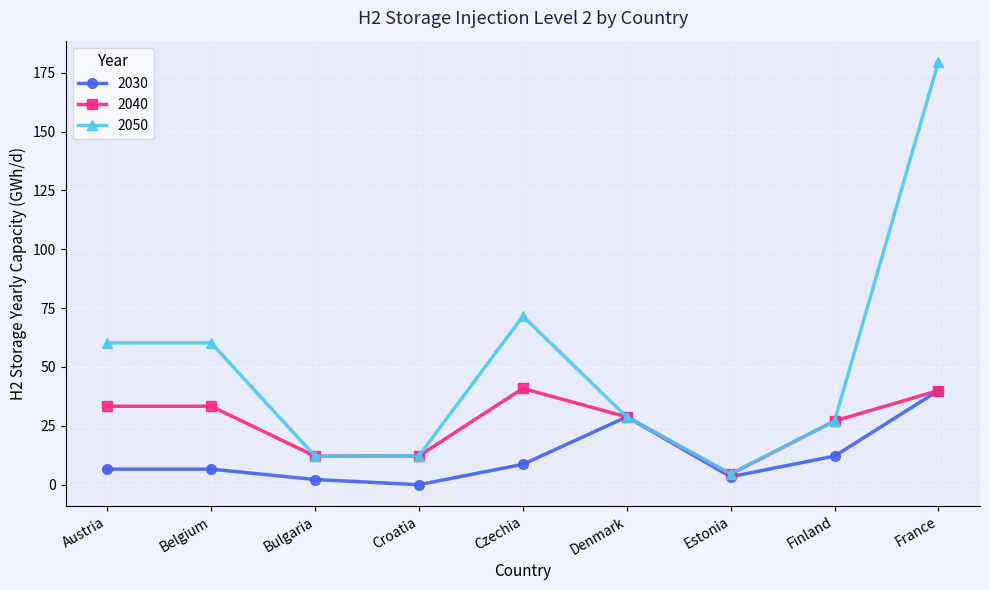

What value does the 2030 series have at Austria?

6.6